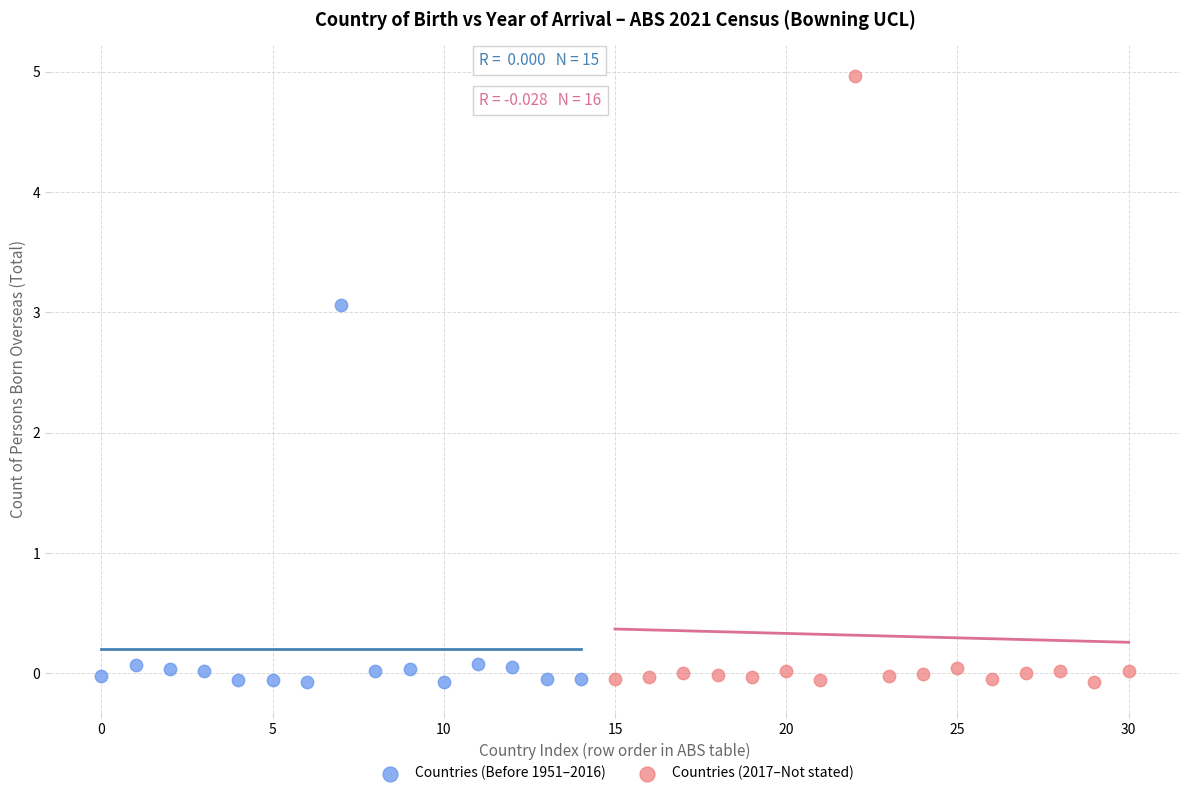

Which series contains the highest Y value?

Countries (2017–Not stated)